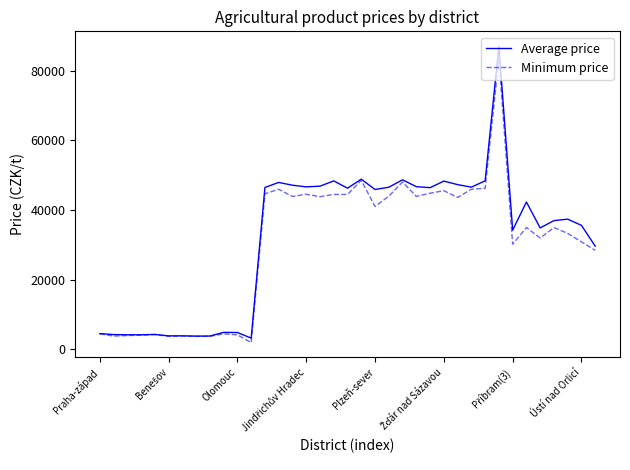

Rank the series by their maximum value, from lowest to highest.

Minimum price, Average price